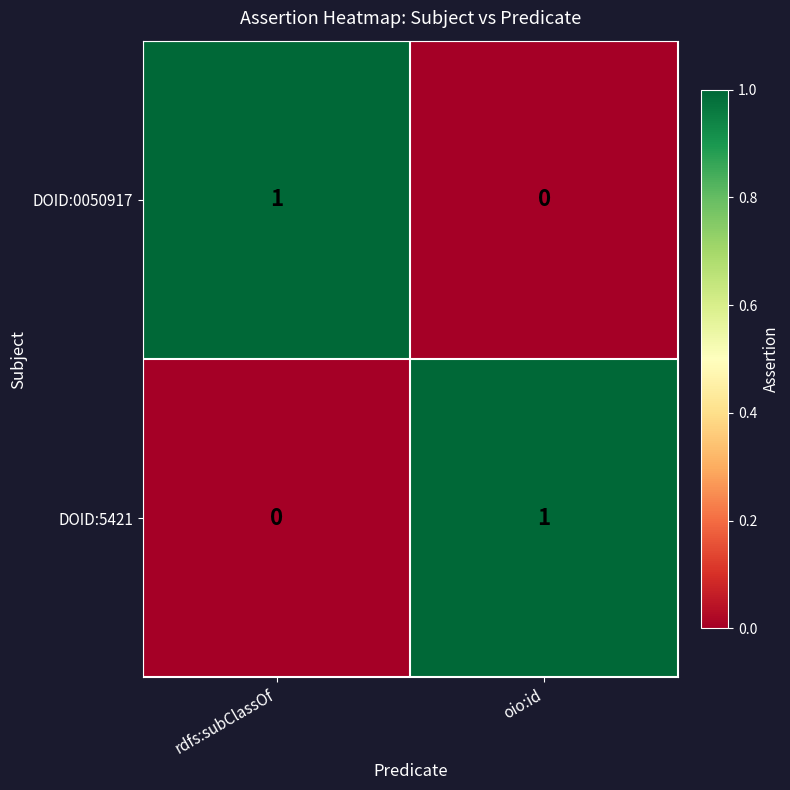

Rank the series at rdfs:subClassOf from highest to lowest value.

DOID:0050917, DOID:5421